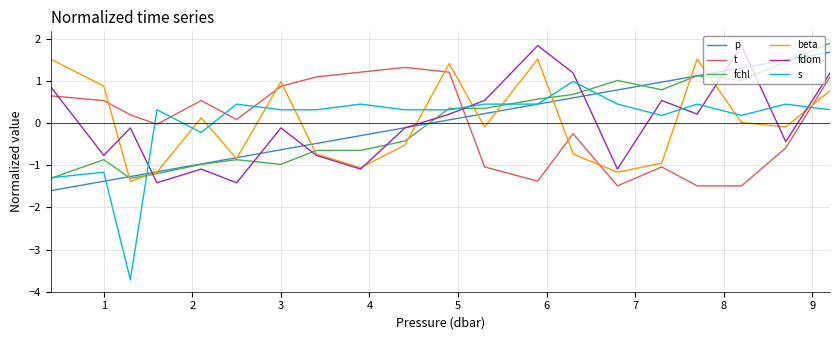

What is the maximum value for s?

1.0